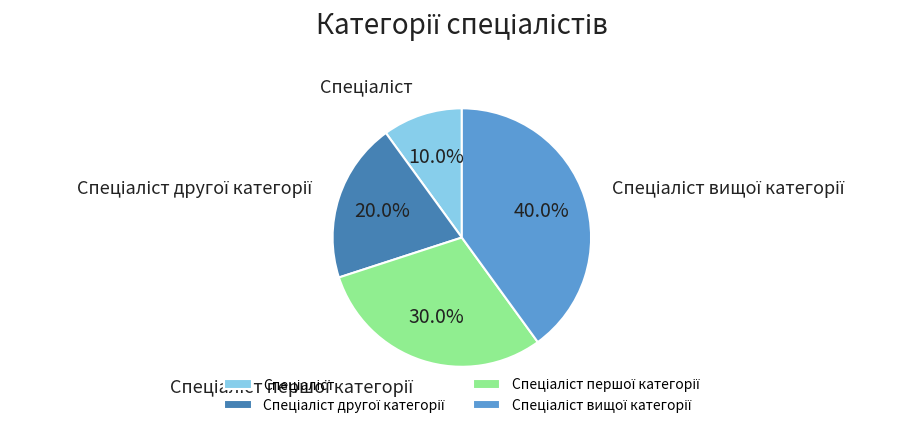

Is there any slice that represents more than half of the pie?

No